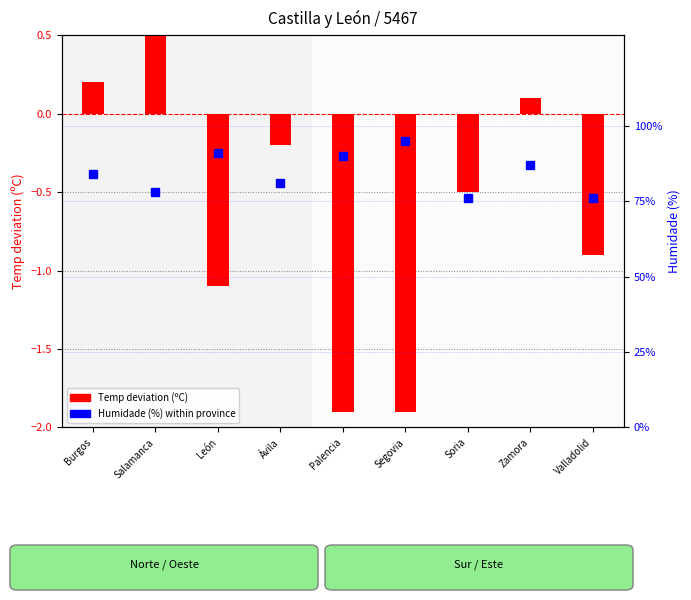

Count the number of categories in the chart.

9